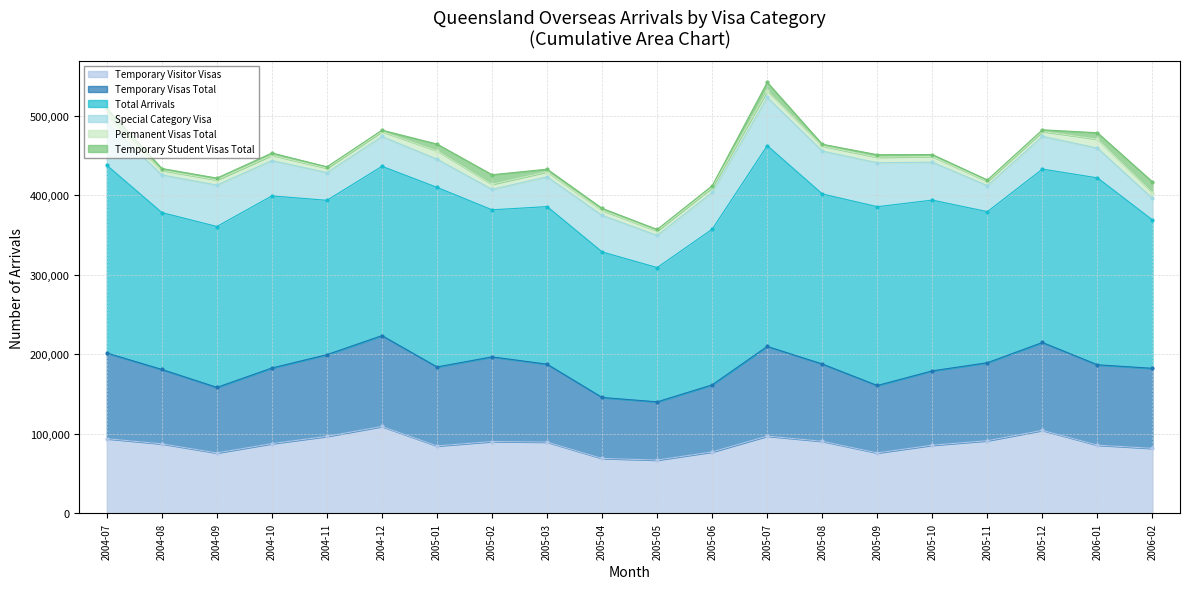

True or false: Permanent Visas Total and Total Arrivals intersect in this chart.

False